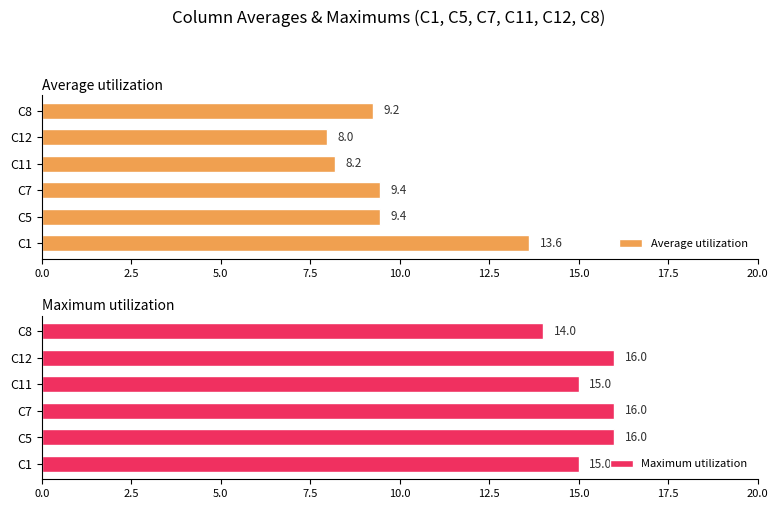

Which category has the lowest value in the Average utilization series?

C12